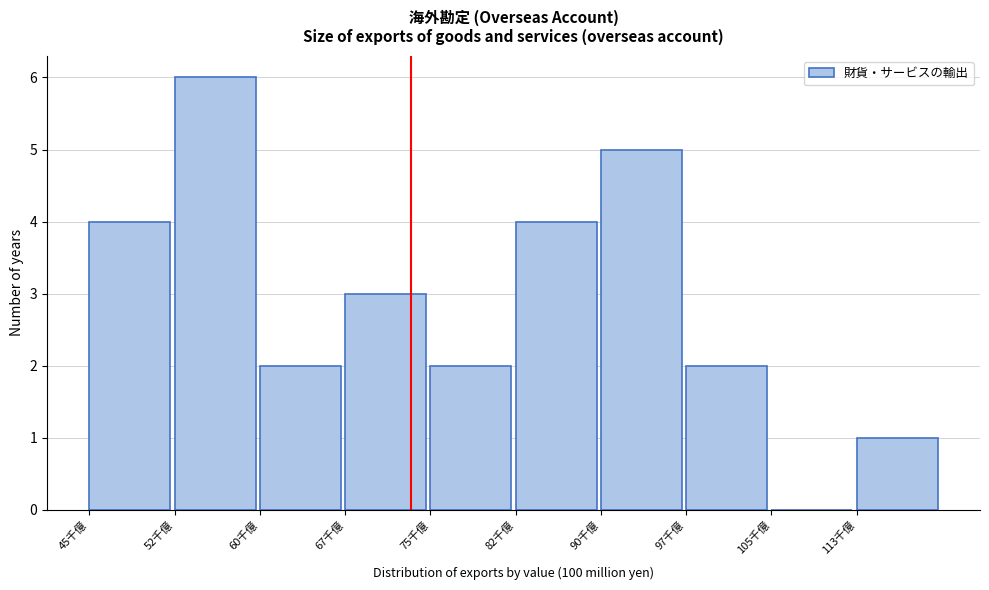

Reading left to right, what are all the values shown in this chart?

45千億=4	52千億=6	60千億=2	67千億=3	75千億=2	82千億=4	90千億=5	97千億=2	105千億=0	113千億=1